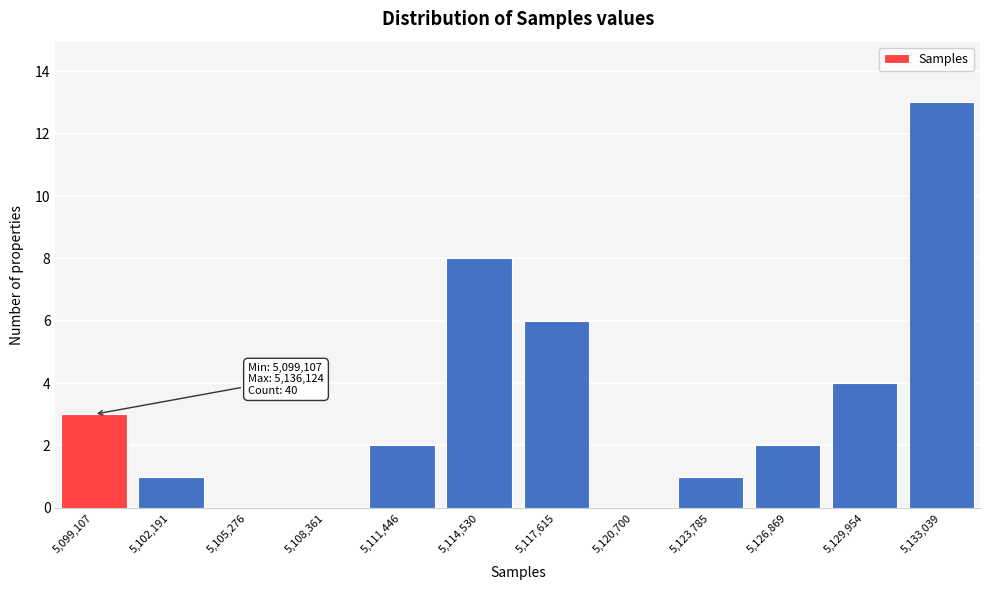

Reading left to right, transcribe all the data shown in this chart.

5,099,107=3	5,102,191=1	5,105,276=0	5,108,361=0	5,111,446=2	5,114,530=8	5,117,615=6	5,120,700=0	5,123,785=1	5,126,869=2	5,129,954=4	5,133,039=13